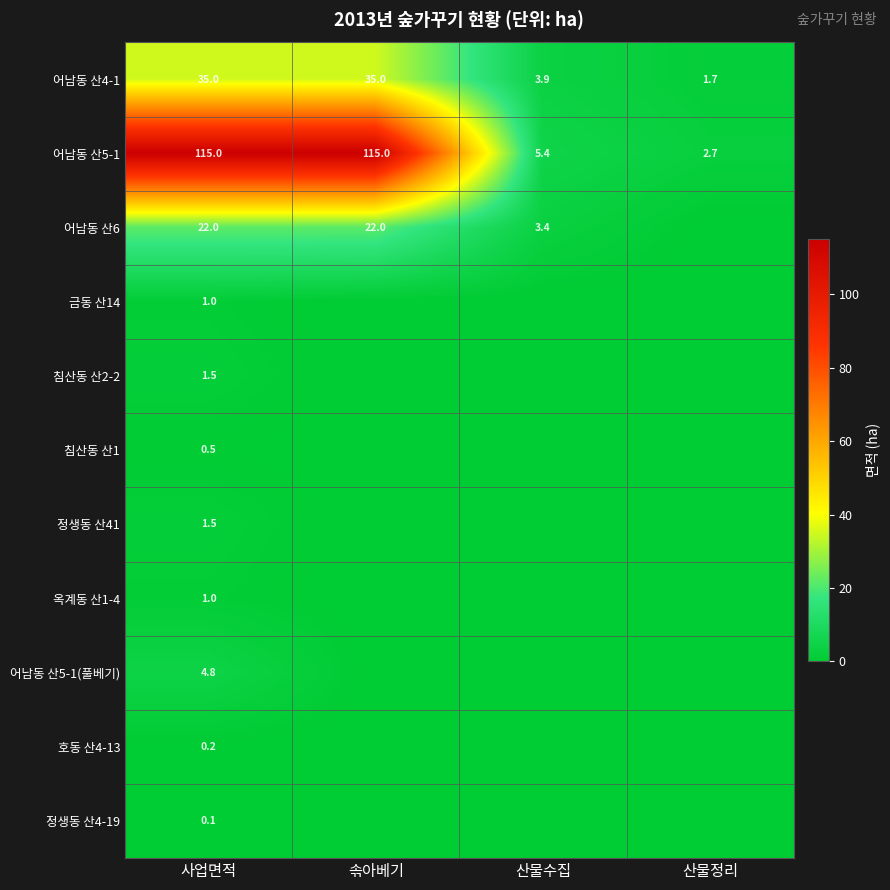

Is it true that 어남동 산6 equals 10.6 at 솎아베기?

False